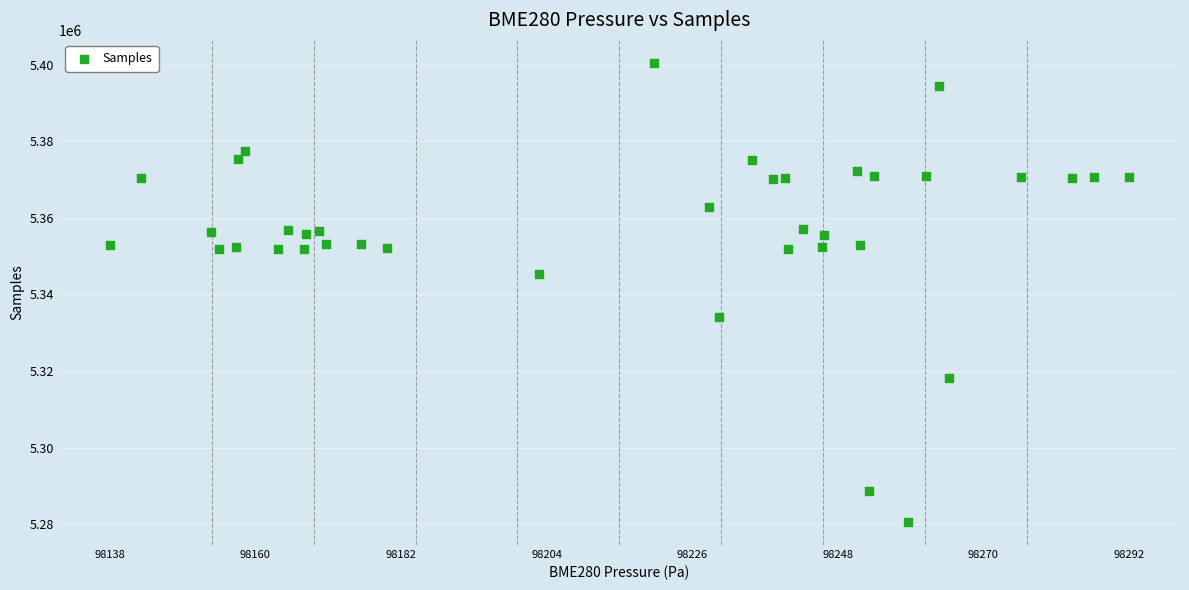

What Y value in the scatter plot is closest to 5340509?

5345435